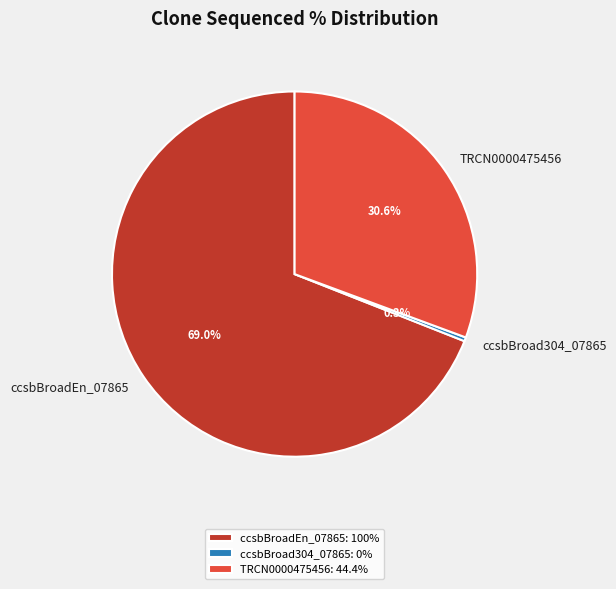

Do ccsbBroad304_07865 and ccsbBroadEn_07865 together represent more than half of the pie?

Yes